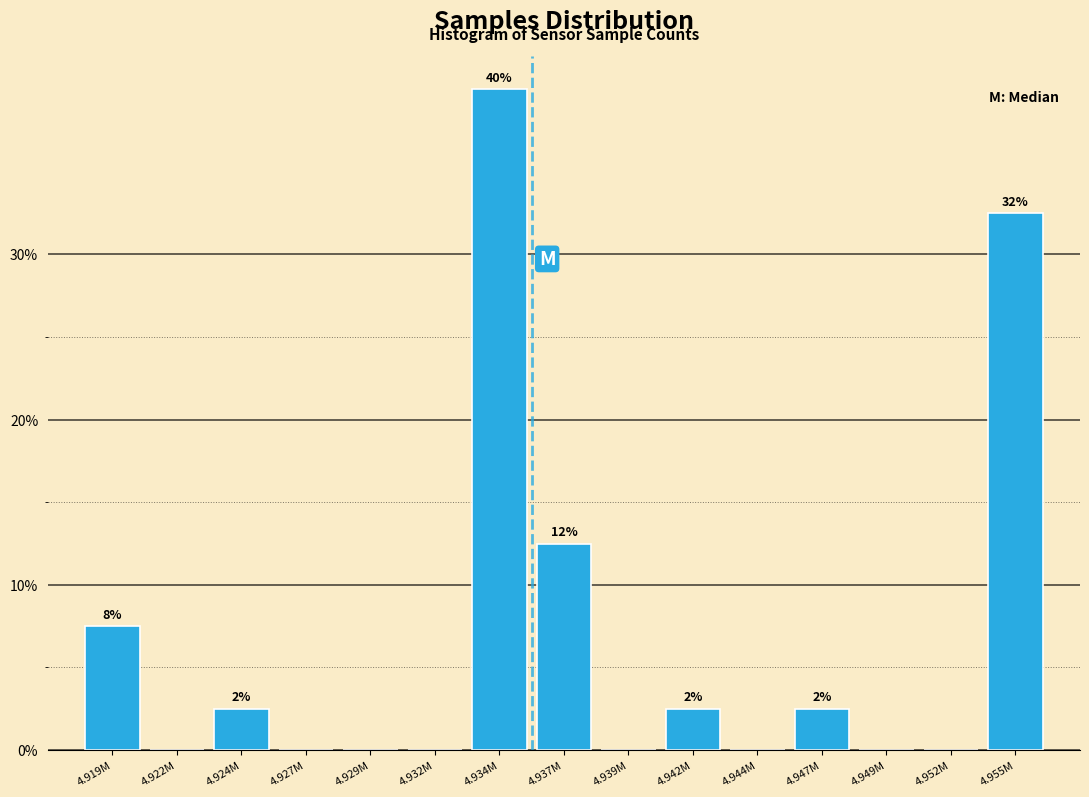

Reading left to right, what are all the values shown in this chart?

4.919M=7.5	4.922M=0.0	4.924M=2.5	4.927M=0.0	4.929M=0.0	4.932M=0.0	4.934M=40.0	4.937M=12.5	4.939M=0.0	4.942M=2.5	4.944M=0.0	4.947M=2.5	4.949M=0.0	4.952M=0.0	4.955M=32.5